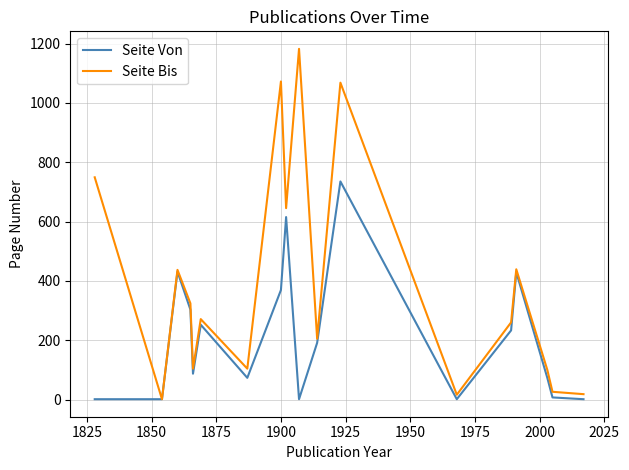

Does the chart have visible grid lines?

Yes